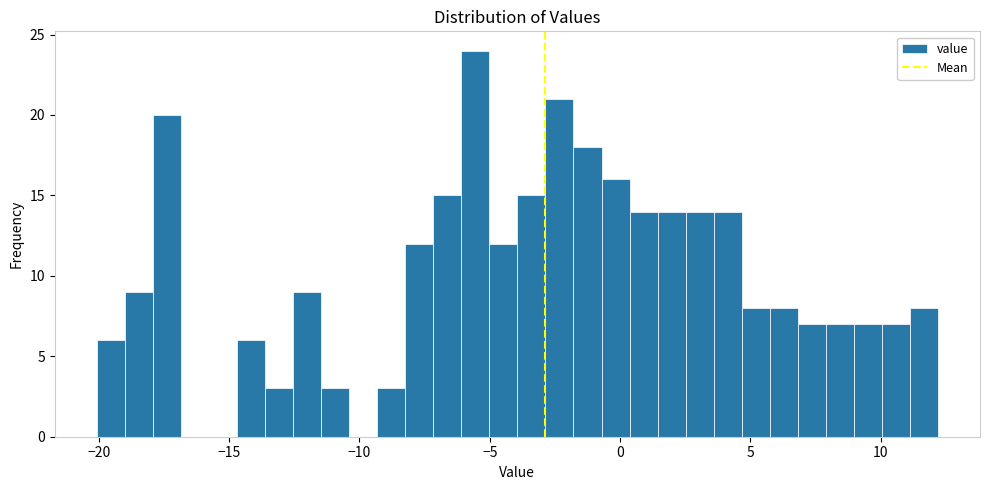

Around what value on the x-axis is the tallest bar? Give the approximate position of its centre, as read against the axis.

-5.5